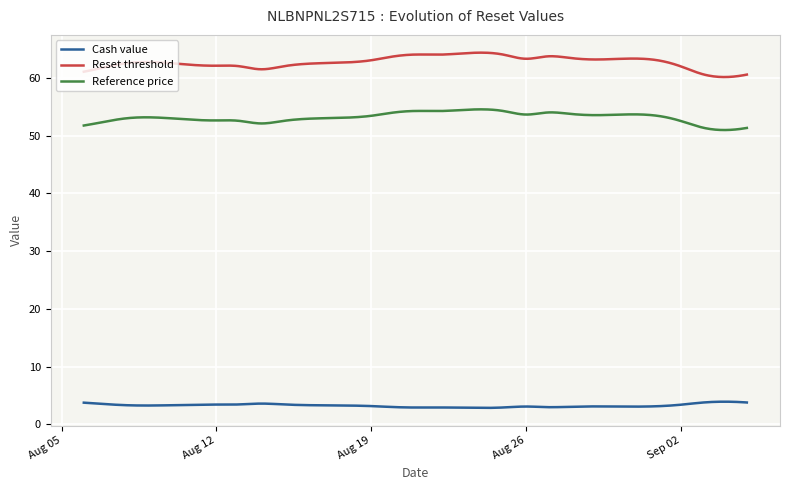

True or false: Reference price and Cash value cross at least once.

False